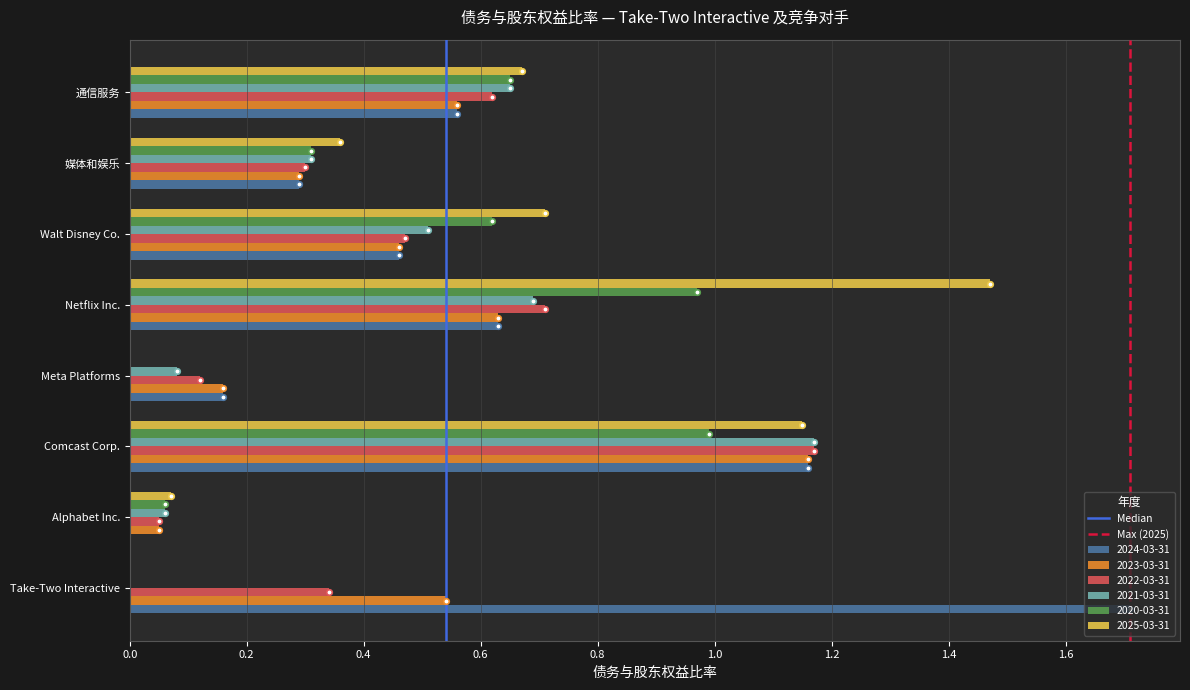

Which series changed the most between Take-Two Interactive and Meta Platforms?

2024-03-31